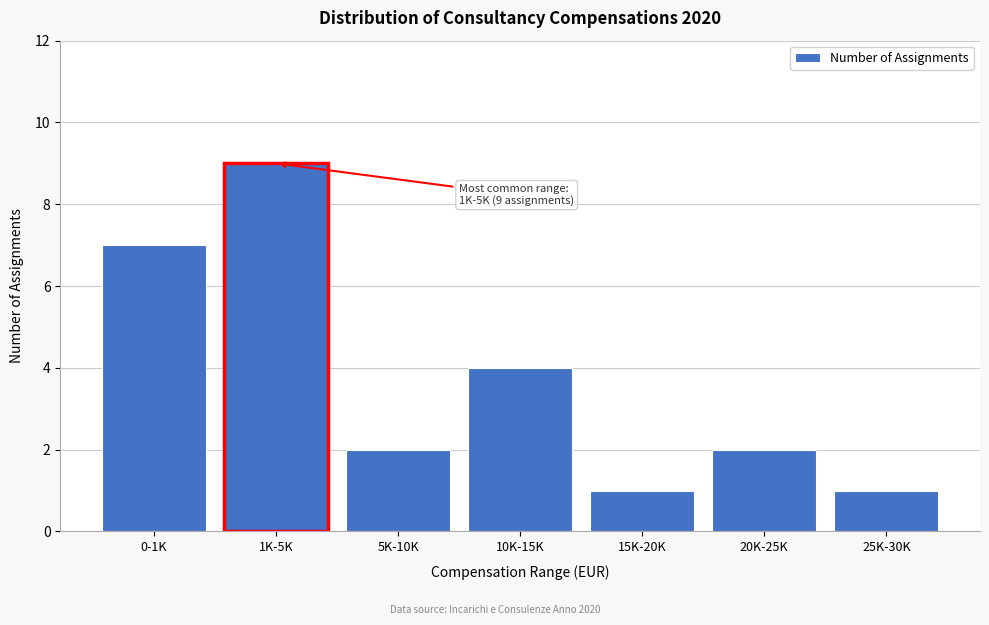

Reading left to right, what are all the values shown in this chart?

0-1K=7	1K-5K=9	5K-10K=2	10K-15K=4	15K-20K=1	20K-25K=2	25K-30K=1